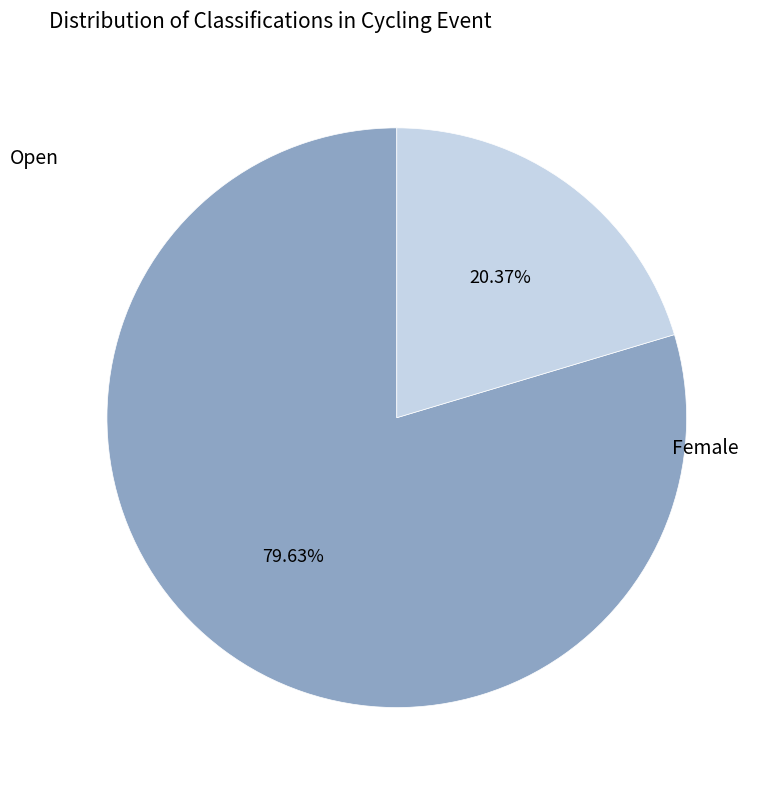

What is the smallest slice in the pie chart?

Female